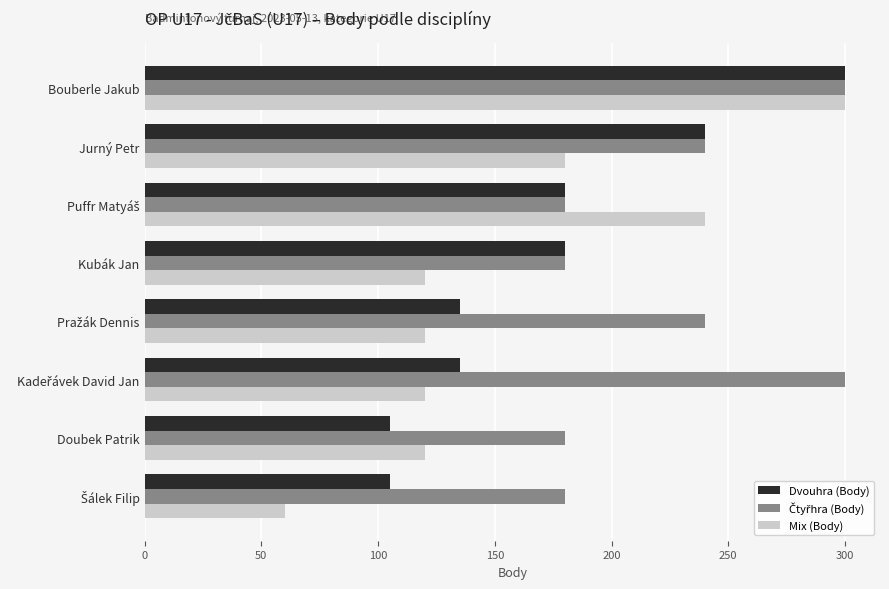

At which label is Mix (Body) closest to 180?

Jurný Petr